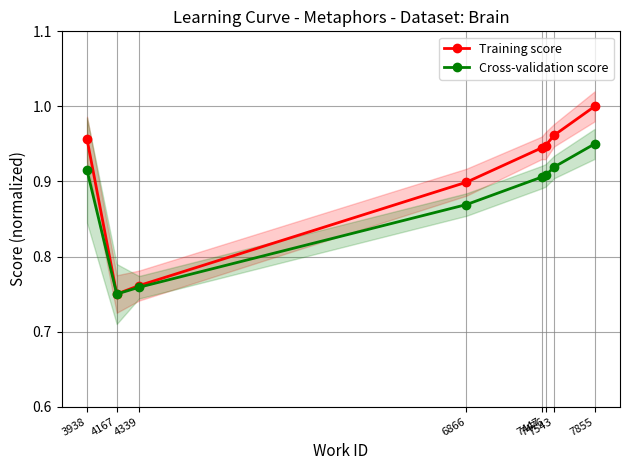

True or false: Cross-validation score and Training score intersect in this chart.

False